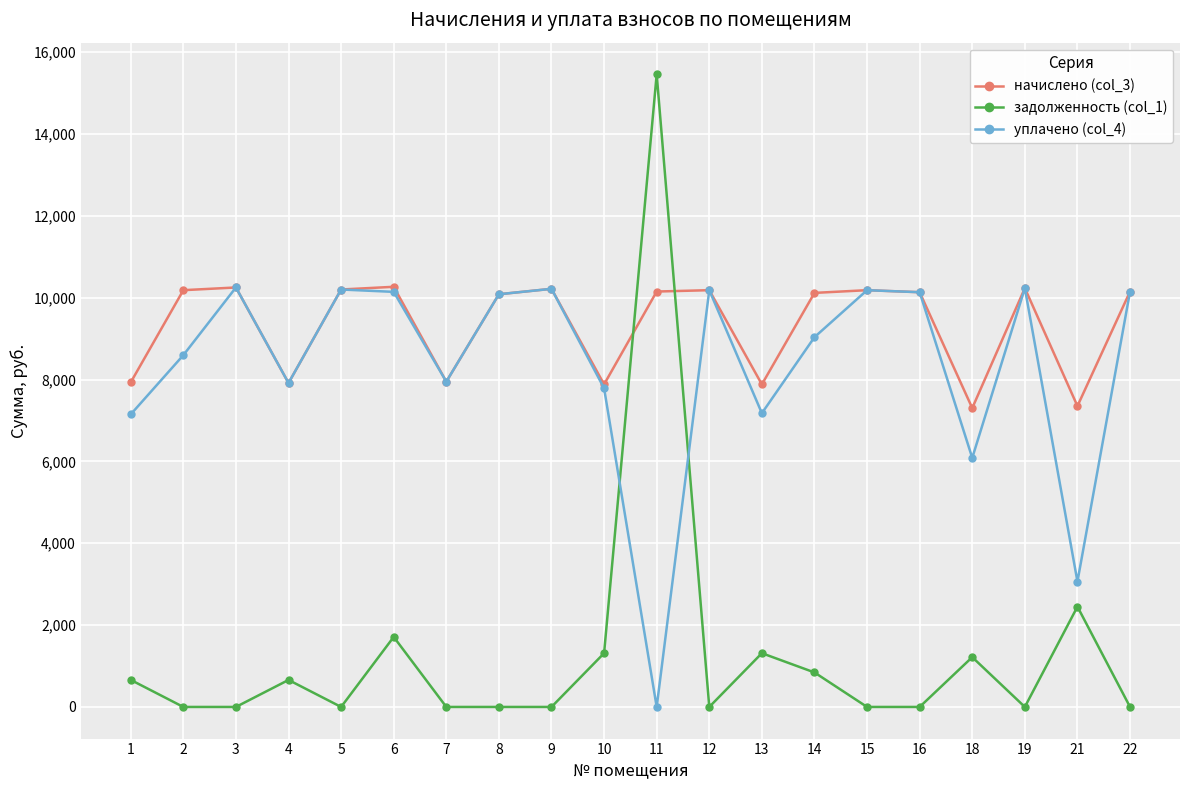

At which category is the sum across all series the highest?

11